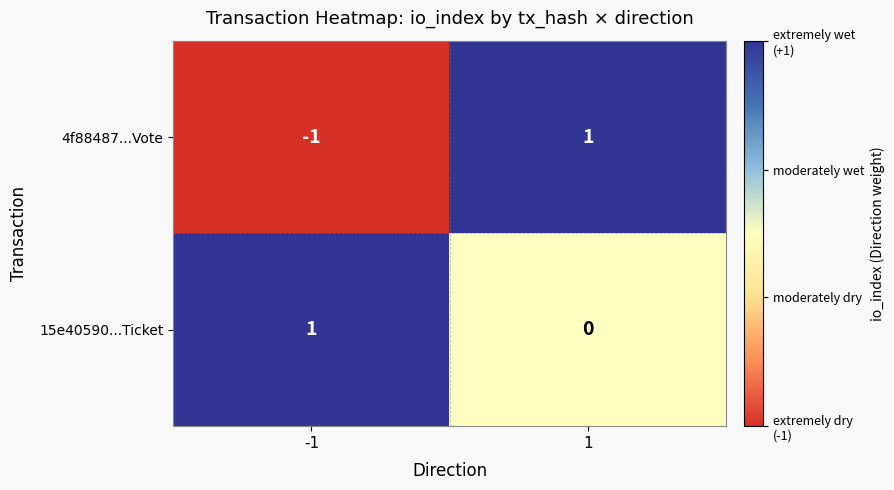

Is it true that 15e40590...Ticket equals 1 at -1?

True